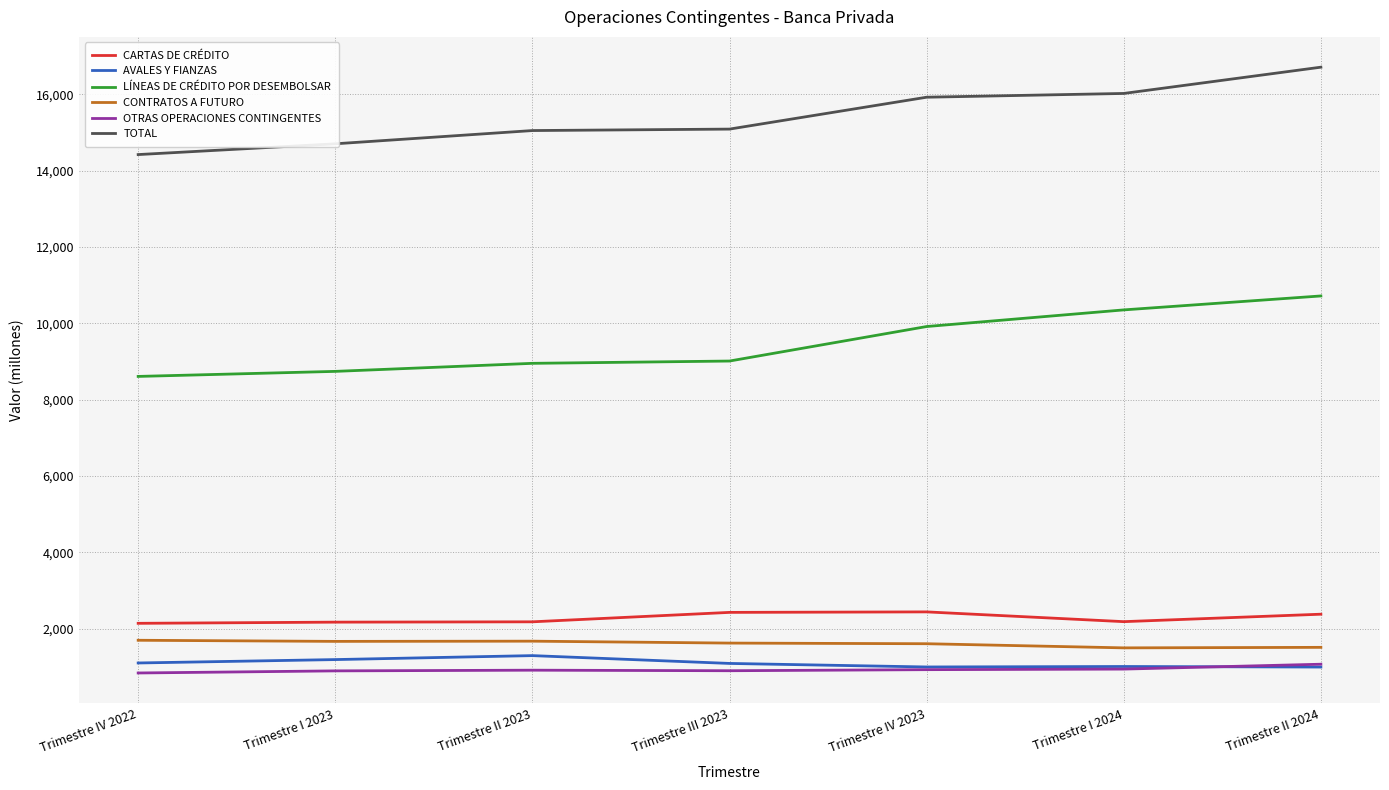

True or false: CARTAS DE CRÉDITO and LÍNEAS DE CRÉDITO POR DESEMBOLSAR intersect in this chart.

False